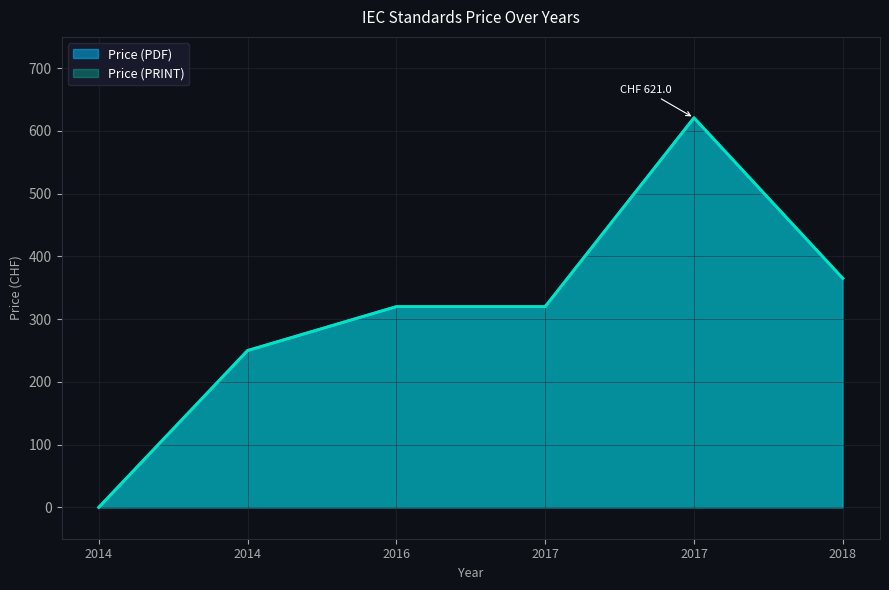

Which has a higher value, 2017 or 2014?

2017